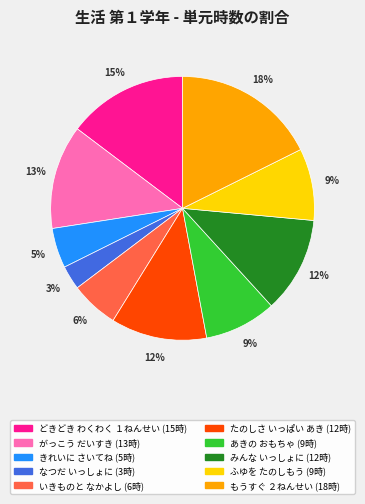

What percentage is the なつだ いっしょに slice, to the nearest percent?

3%